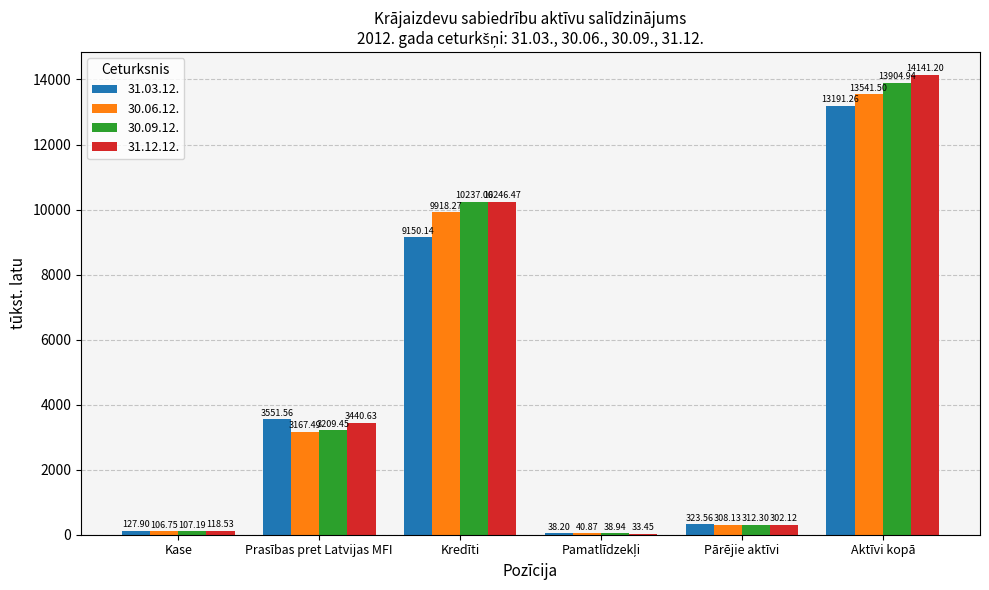

How many categories are shown in the chart?

6